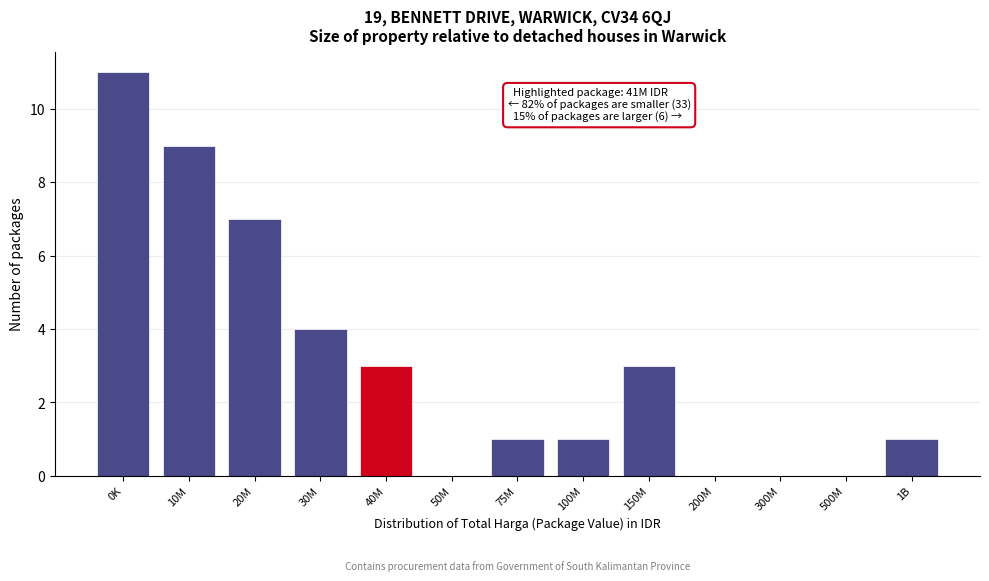

Reading left to right, transcribe all the data shown in this chart.

0K=11	10M=9	20M=7	30M=4	40M=3	50M=0	75M=1	100M=1	150M=3	200M=0	300M=0	500M=0	1B=1